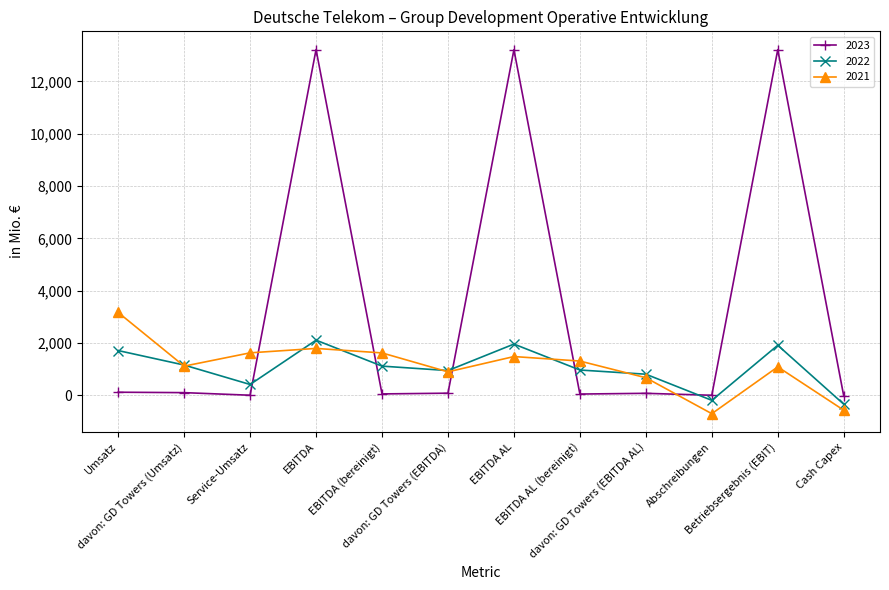

Which series ends up on top after the final intersection of 2022 and 2023?

2023